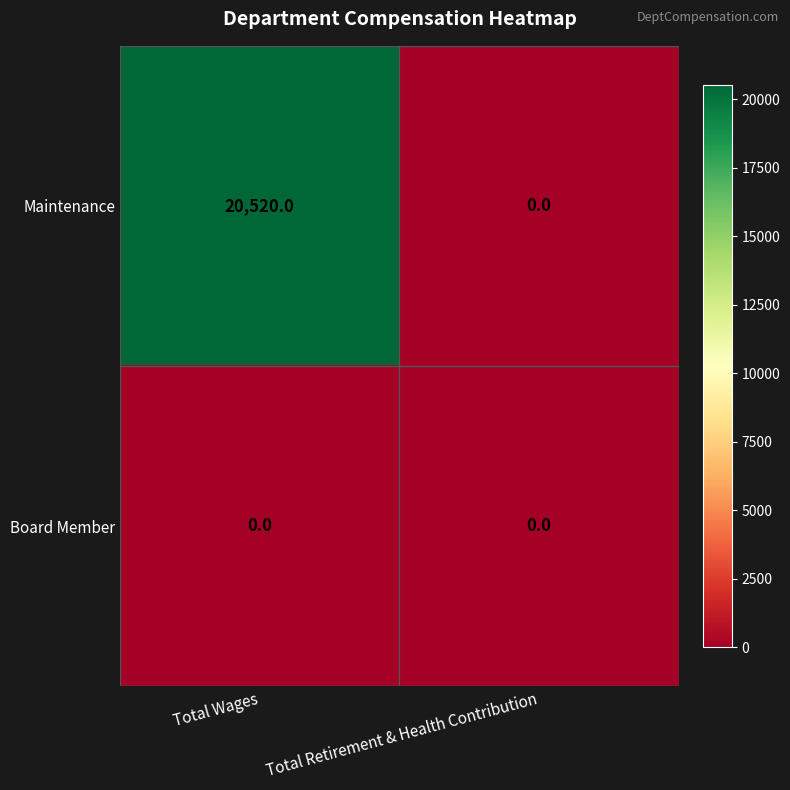

Is it true that Maintenance equals 0 at Total Retirement & Health Contribution?

True